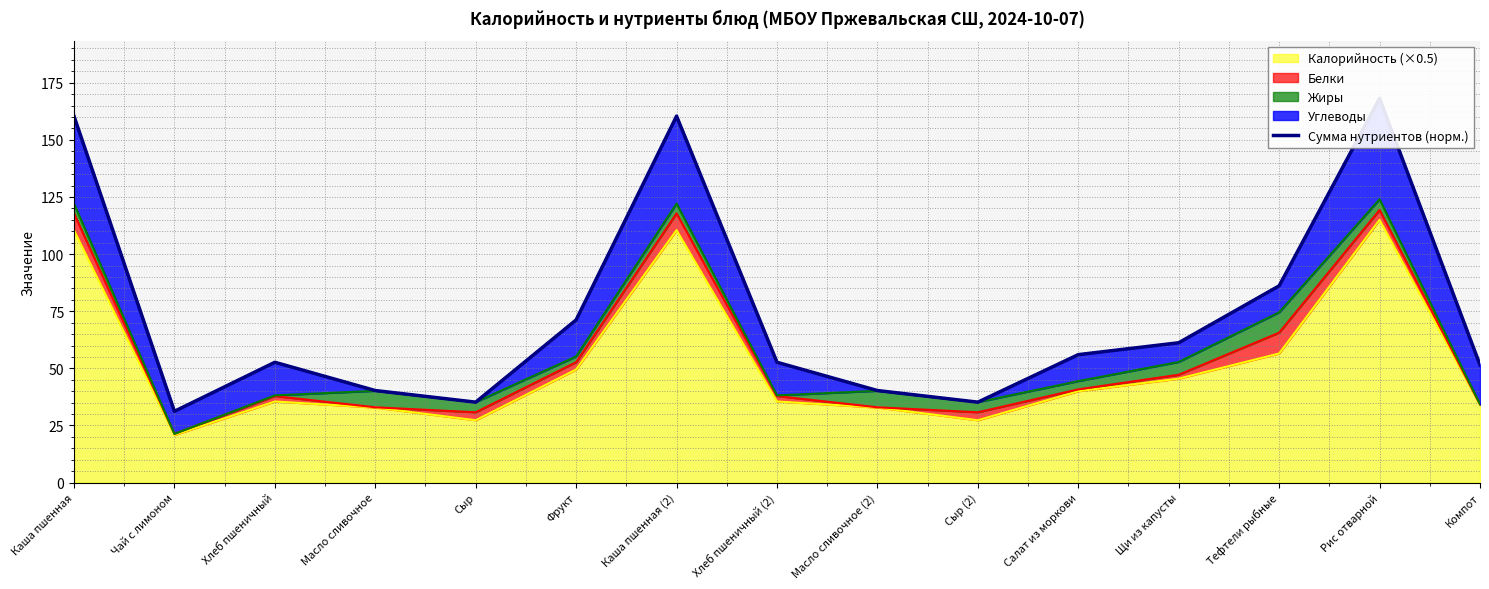

Approximately how many times larger is the value at Каша пшенная (2) compared to Хлеб пшеничный?

3.0